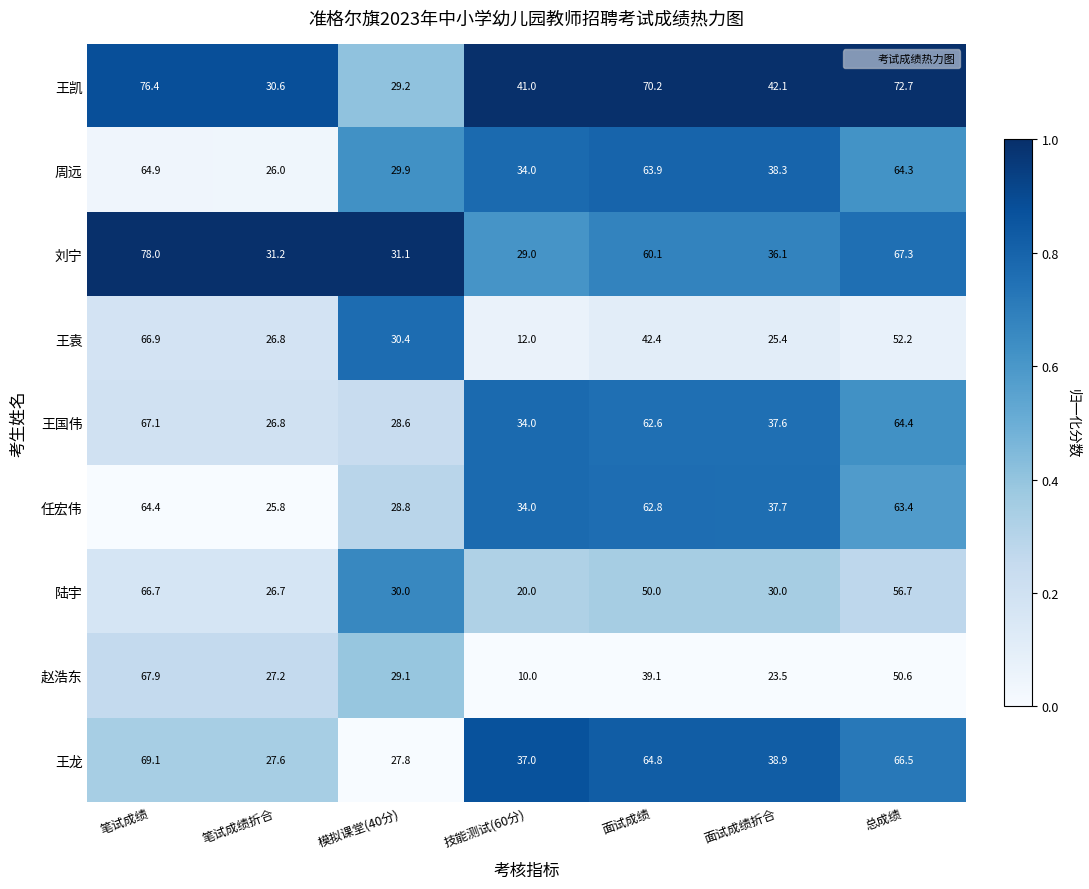

Is the value of 刘宁 at 笔试成绩折合 greater than the value of 王袁 at 面试成绩?

No